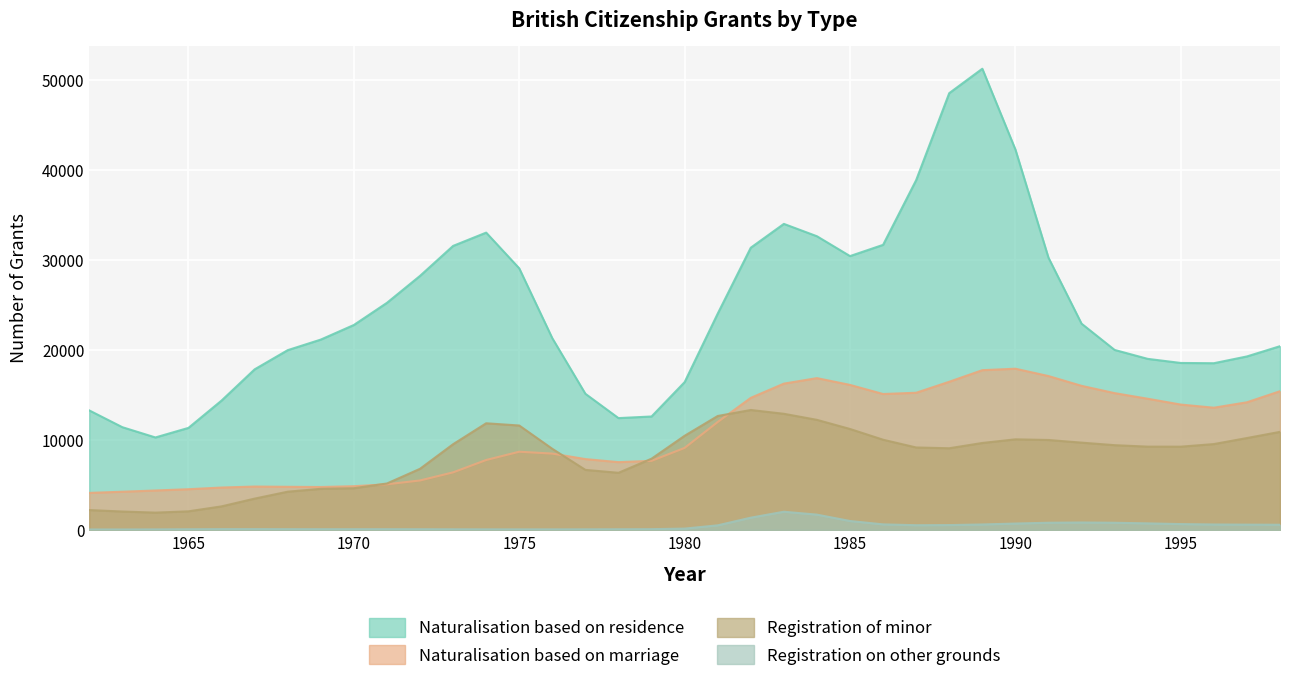

At how many categories does at least one series exceed 34956?

4